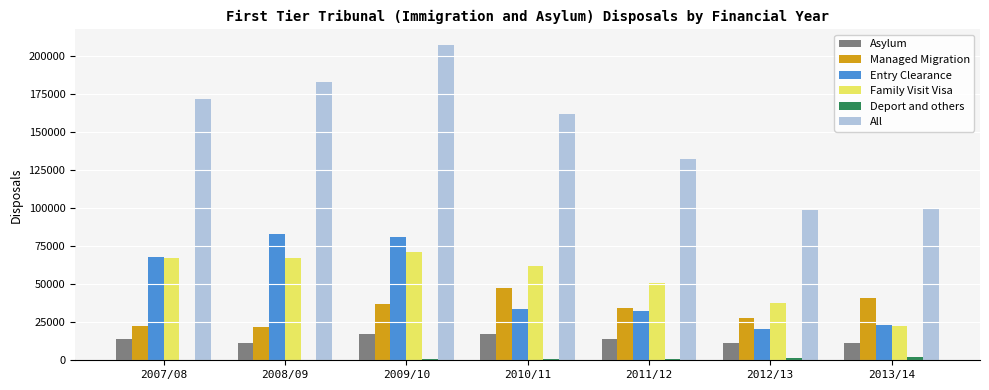

What is the spread (max minus min) of values at 2009/10?

206374